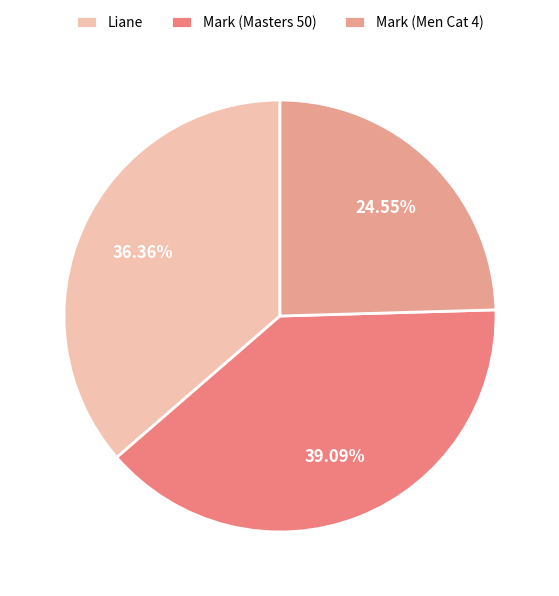

Rank the categories by value from lowest to highest.

Mark (Men Cat 4), Liane, Mark (Masters 50)